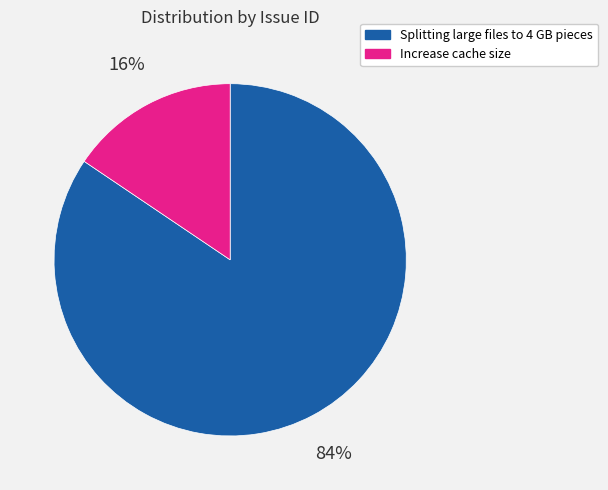

Is there any slice that represents more than half of the pie?

Yes